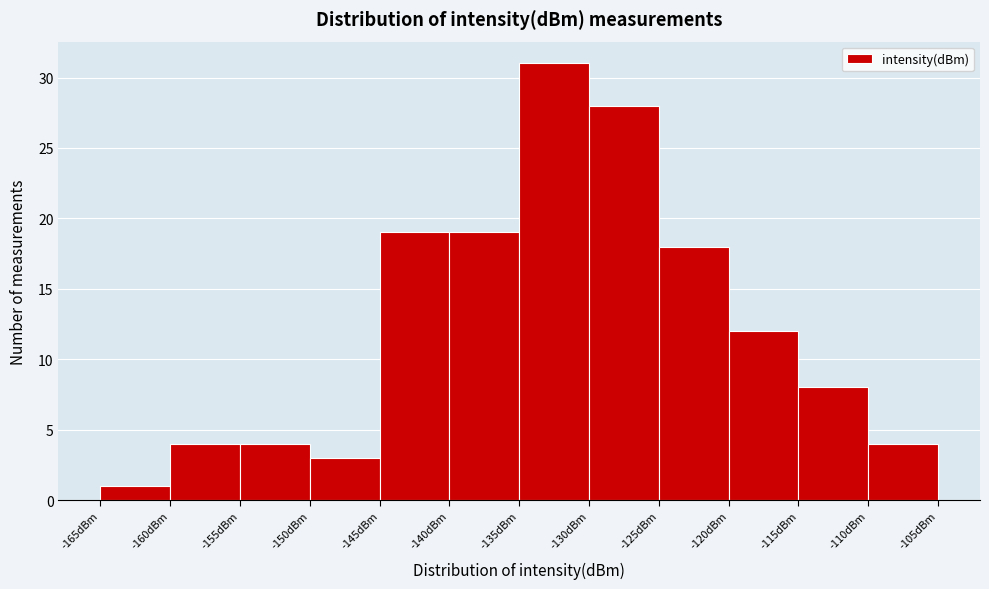

Over which range of the x-axis is the bar tallest?

-135 to -130